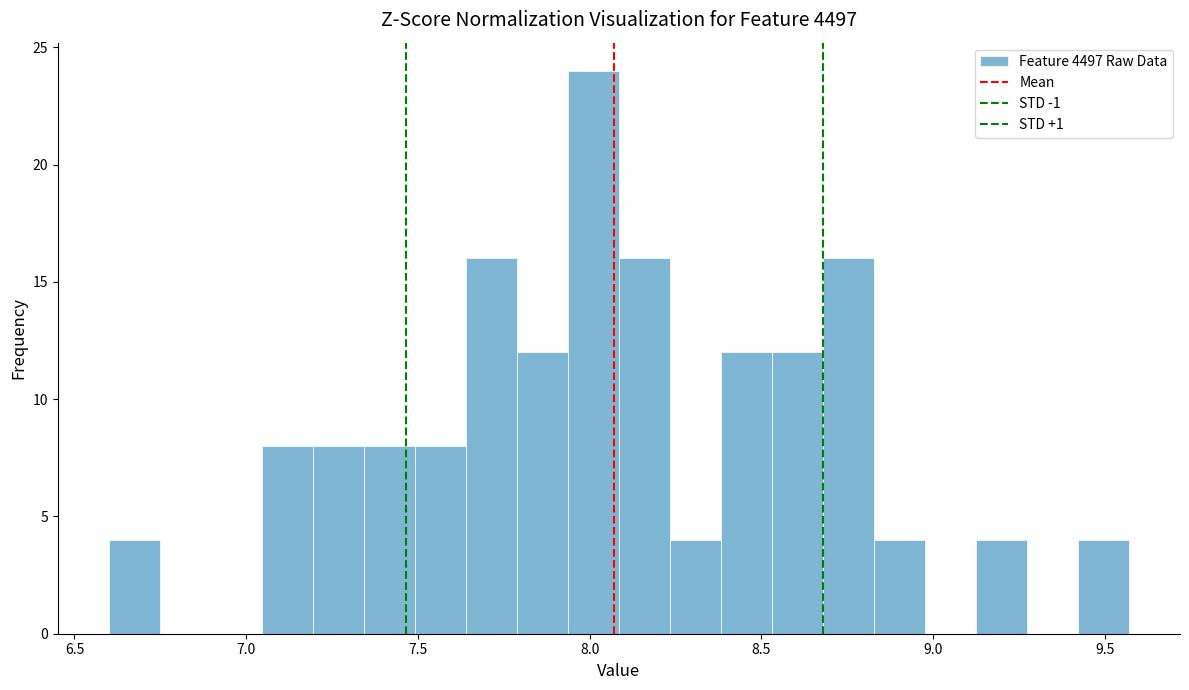

Around what value on the x-axis is the tallest bar? Give the approximate position of its centre, as read against the axis.

8.00